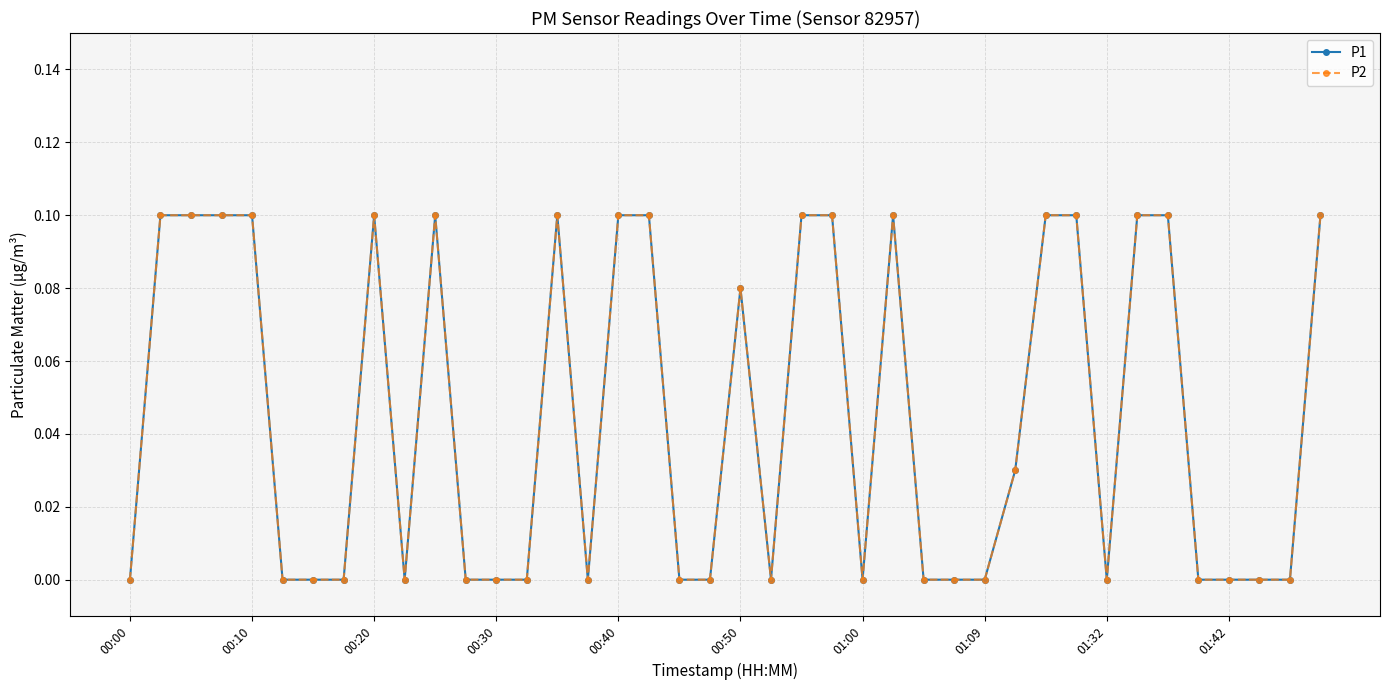

Is this an area chart (filled region under the line)?

No